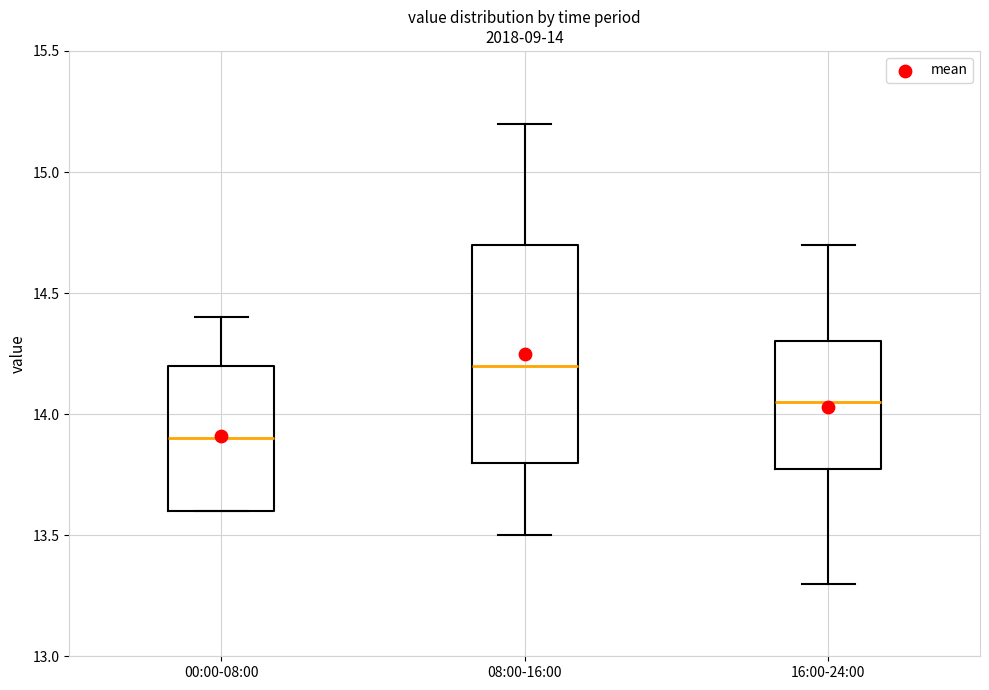

Which box has the lowest median line?

00:00-08:00